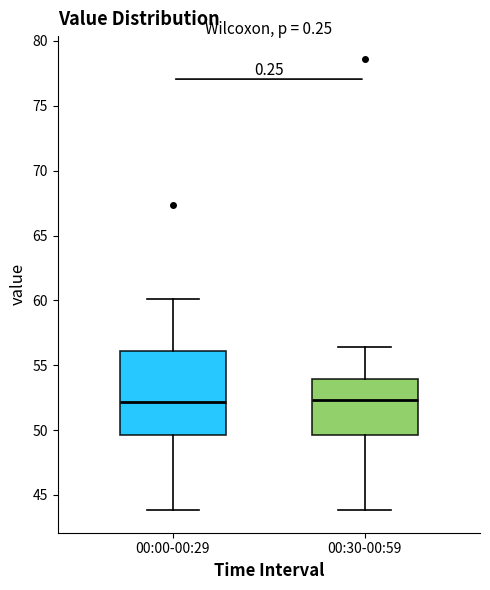

Reading left to right, read every box against the y-axis: the position of its median line, the range the box covers, and the ends of its whiskers. The values are not printed on the chart, so give them approximately, as read against the axis.

00:00-00:29: median 52.0, box 49.5 to 56.0, whiskers 44.0 to 60.0
00:30-00:59: median 52.5, box 49.5 to 54.0, whiskers 44.0 to 56.5